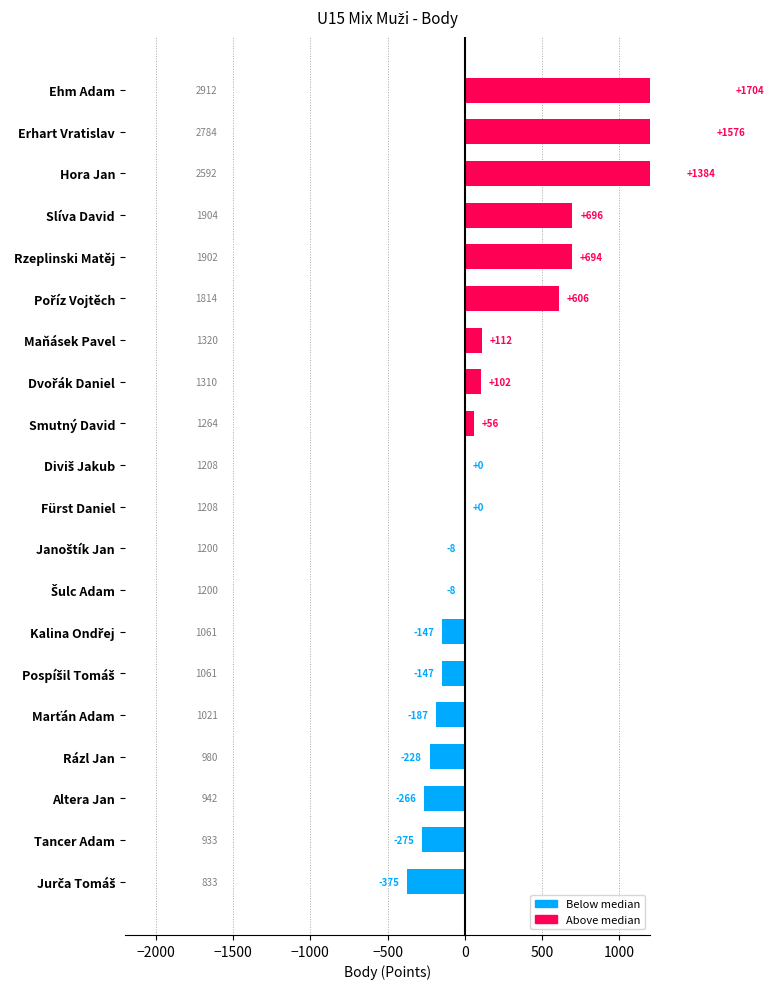

What is the difference between the second highest and second lowest values?

1851